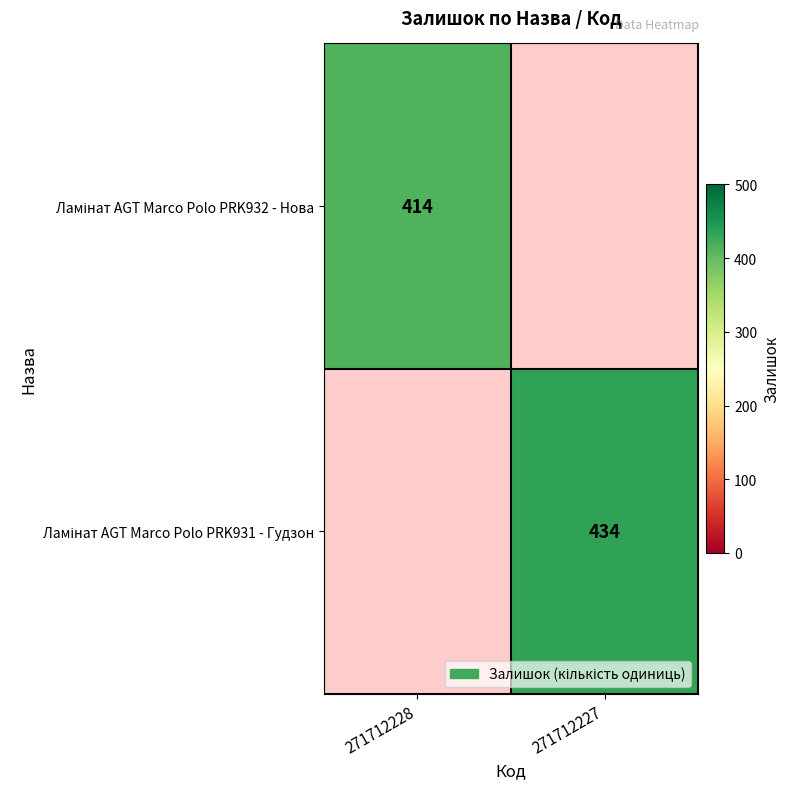

The Ламінат AGT Marco Polo PRK931 - Гудзон series shows 434.0 at 271712227. True or false?

True